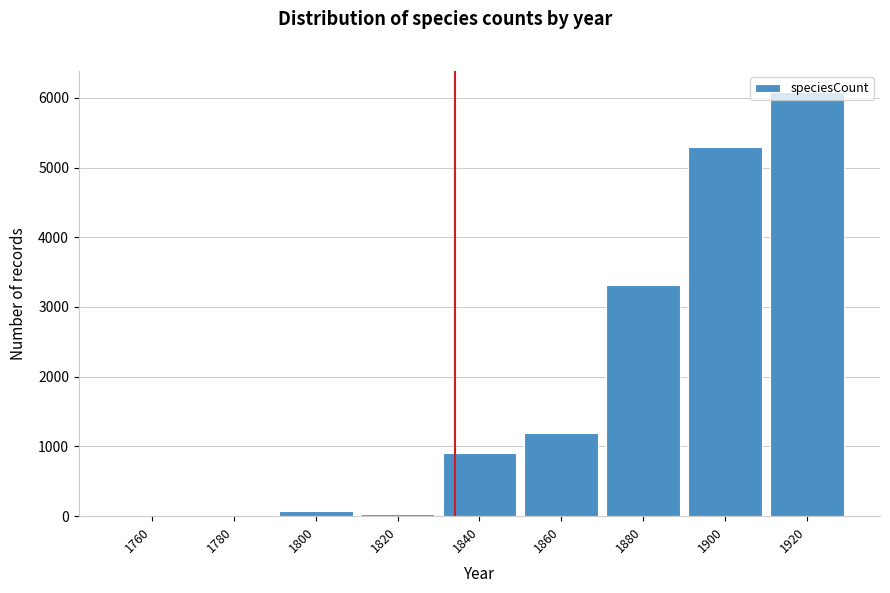

At which label is the value closest to 3043?

1880